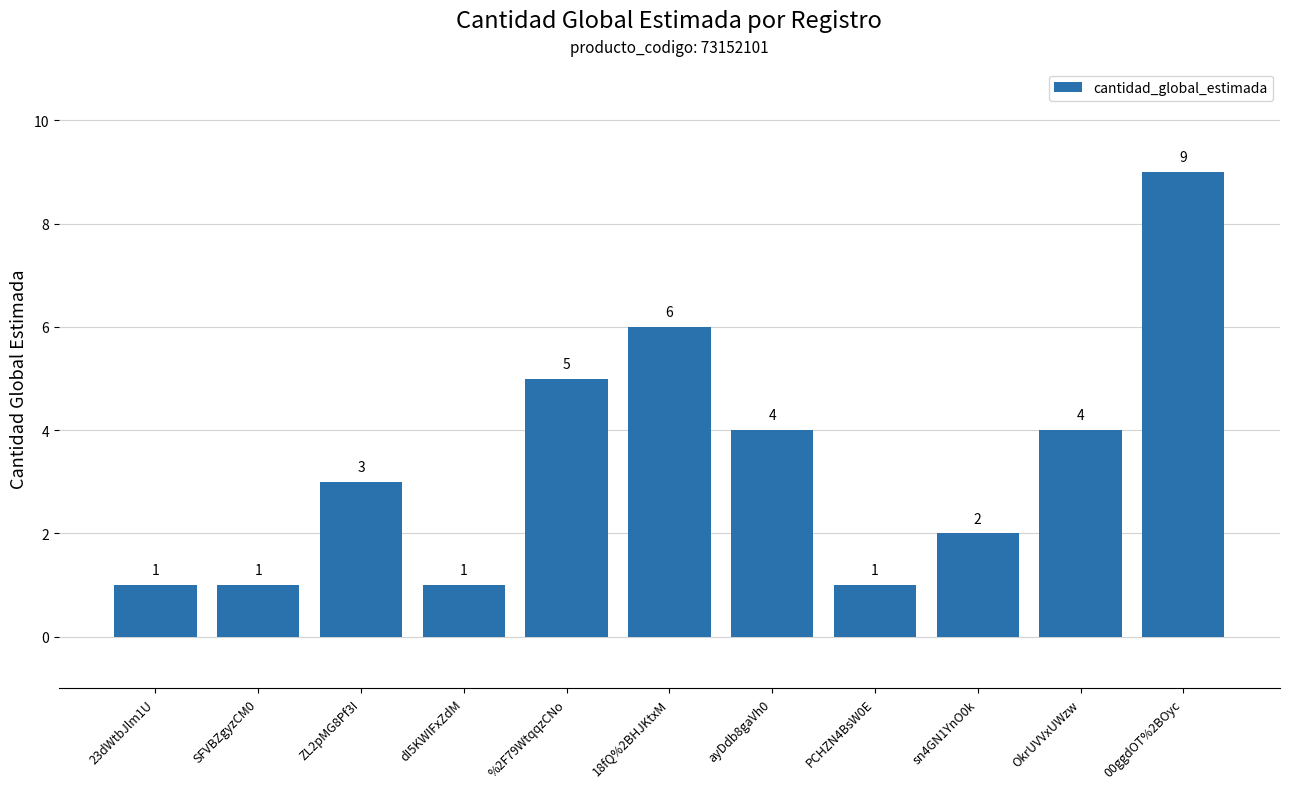

At which label is the value closest to 5?

%2F79WtqqzCNo